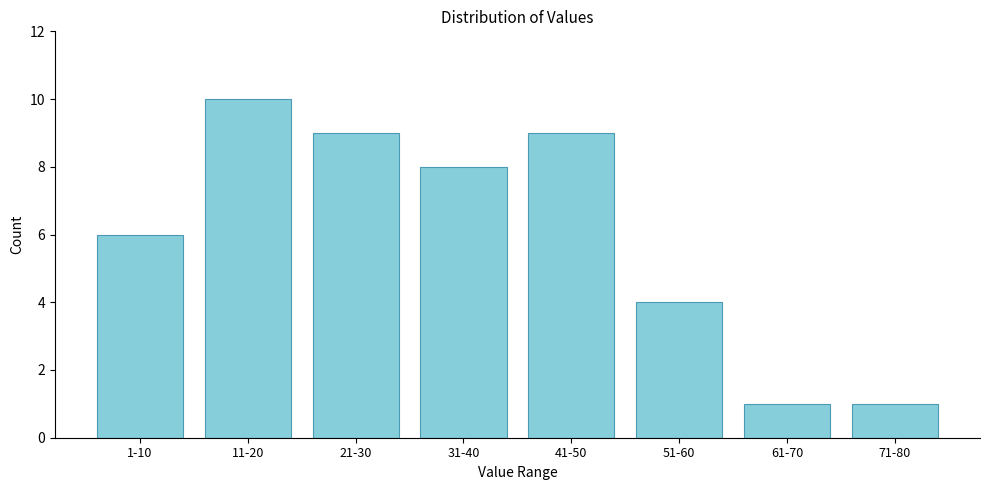

Reading left to right, transcribe all the data shown in this chart.

1-10=6	11-20=10	21-30=9	31-40=8	41-50=9	51-60=4	61-70=1	71-80=1